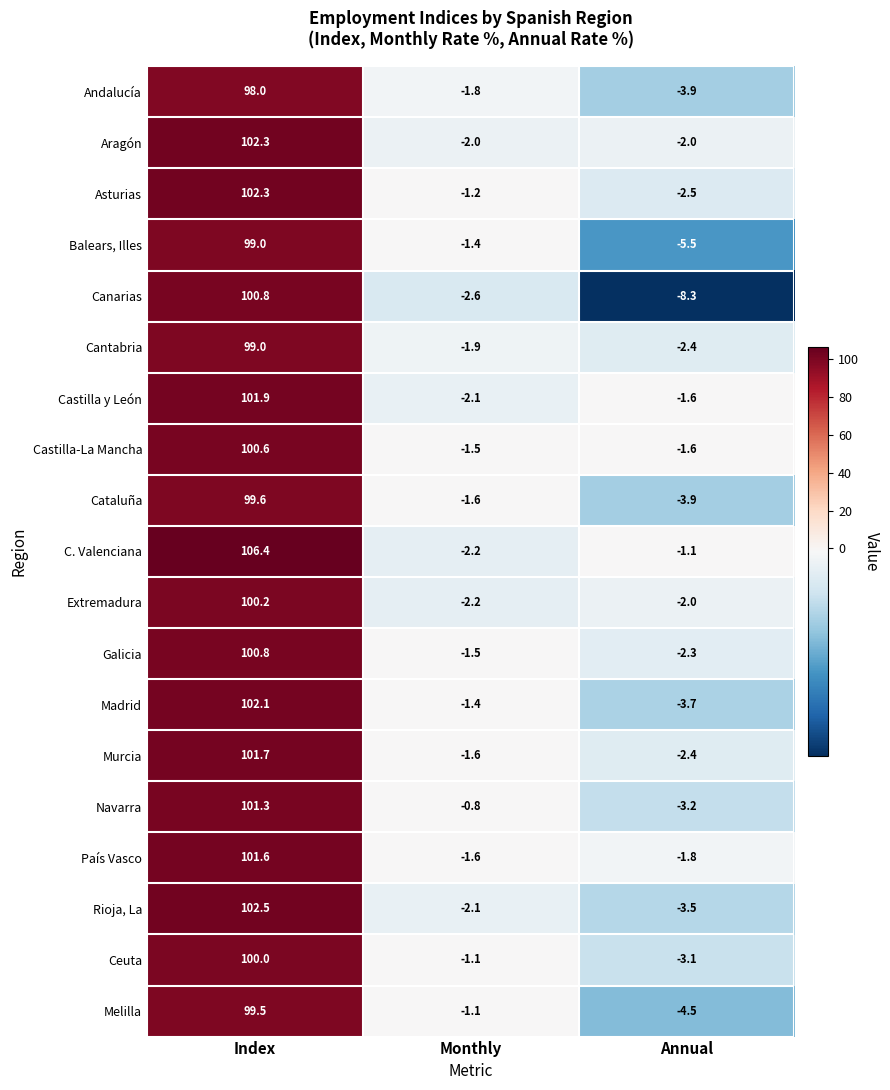

The value of Balears, Illes at Index is 133.0. True or false?

False